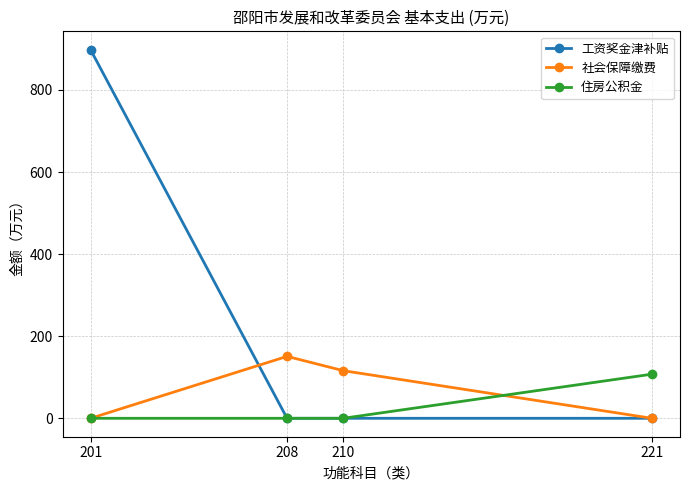

Is the value of 社会保障缴费 at 208 greater than the value of 住房公积金 at 221?

Yes